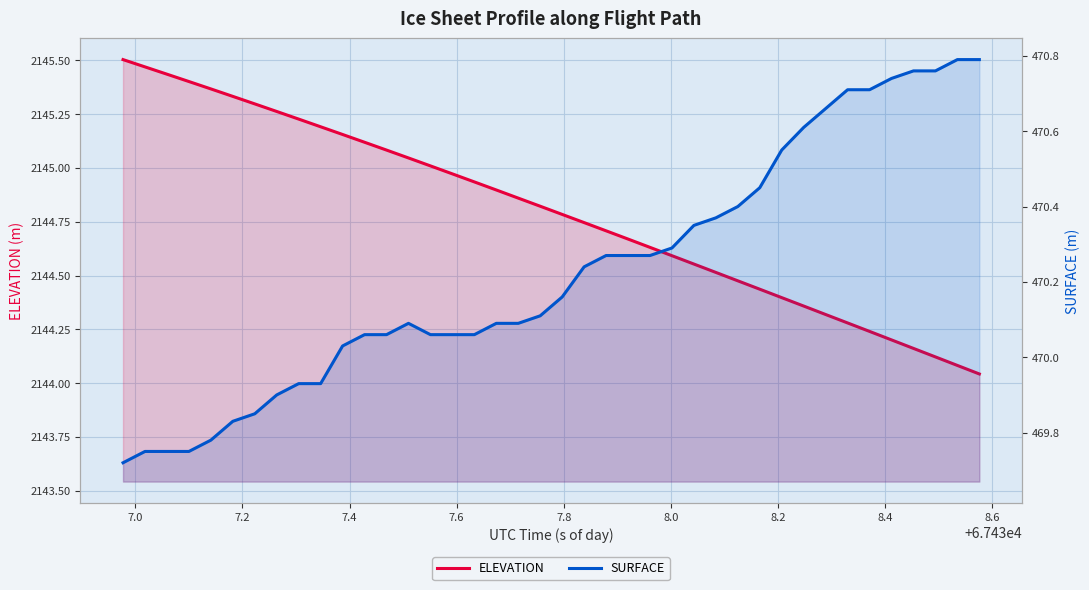

True or false: ELEVATION and SURFACE cross at least once.

False